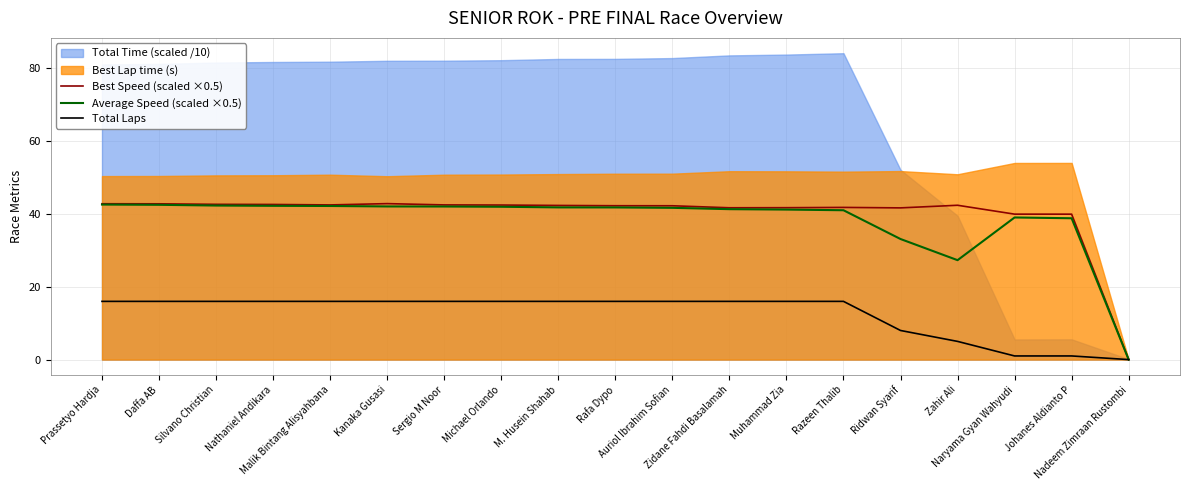

What is the difference between the Total Laps values at Ridwan Syarif and Daffa AB?

8.0